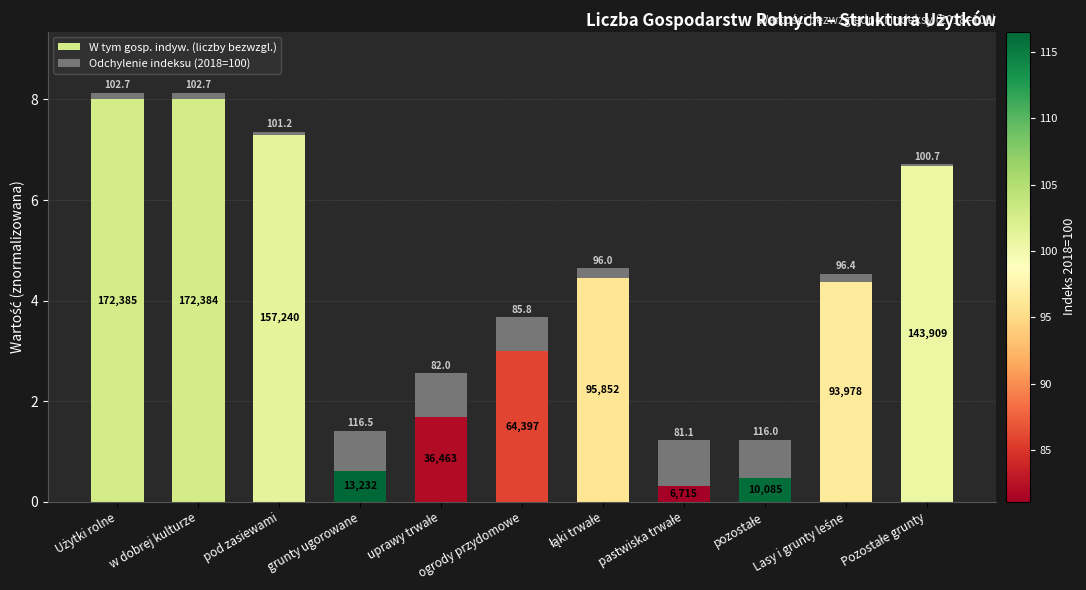

Which series changed the most between Użytki rolne and łąki trwałe?

W tym gosp. indyw. (liczby bezwzgl.)